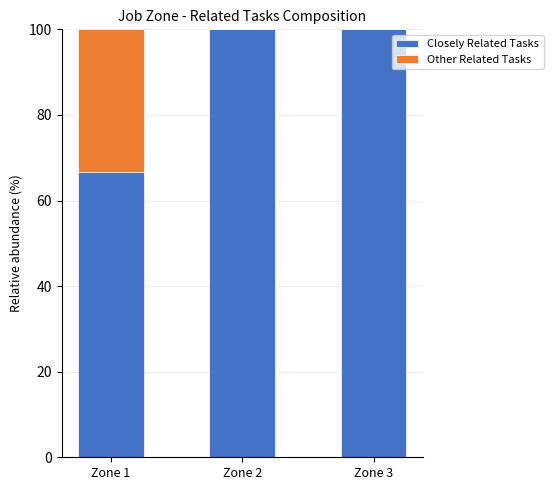

The value of Closely Related Tasks at Zone 2 is 52.9. True or false?

False